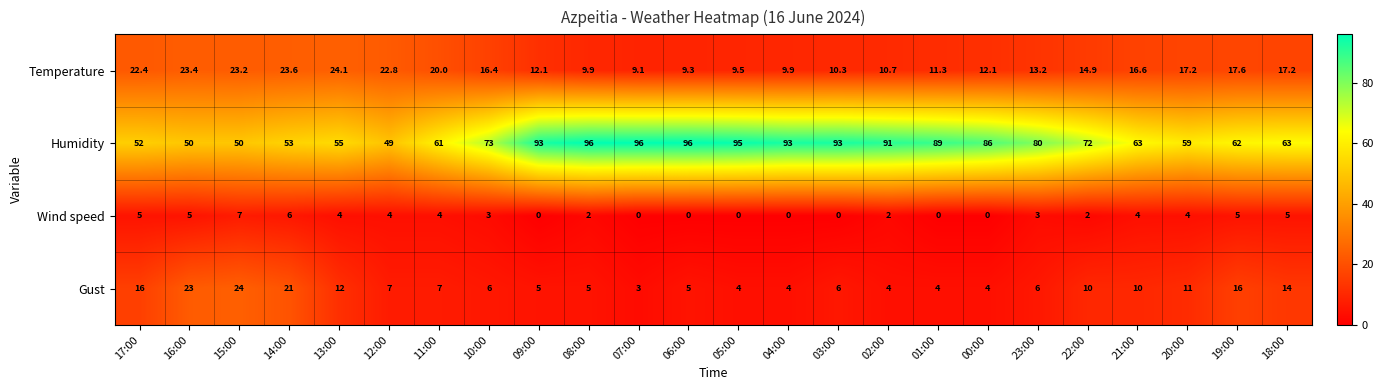

How many categories are shown in the chart?

24